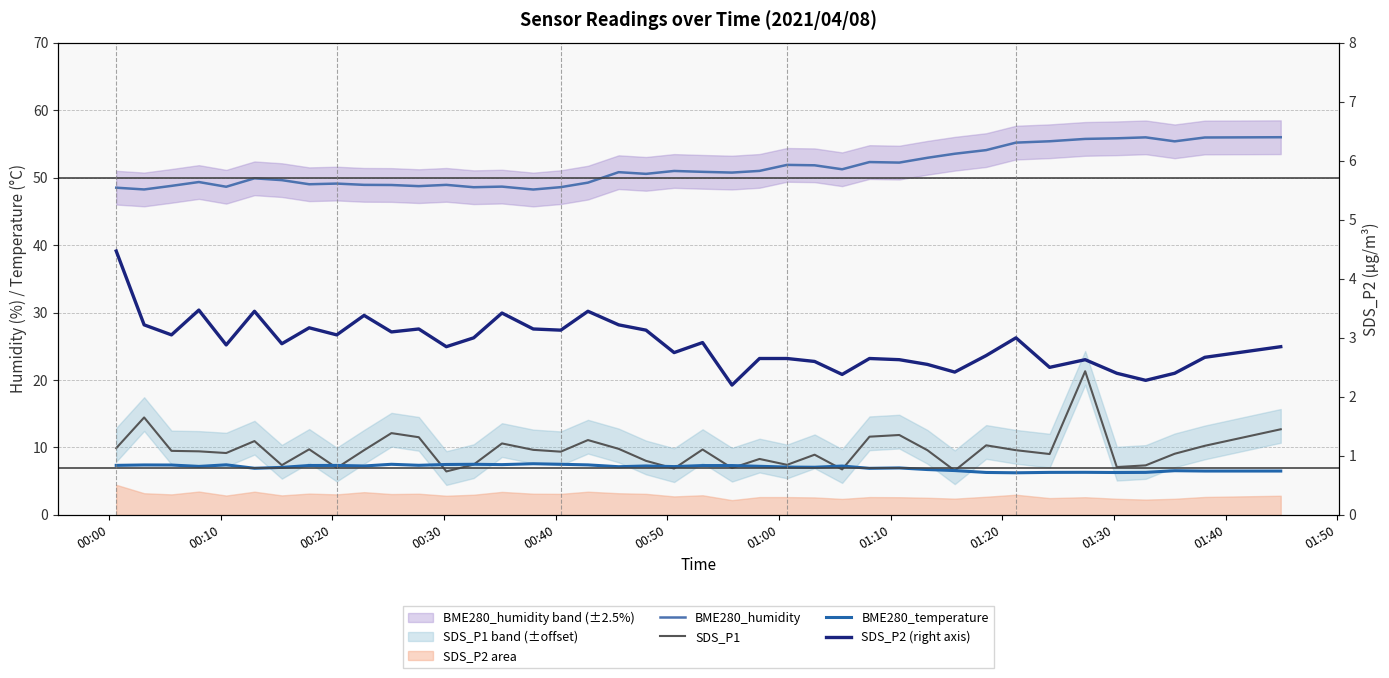

Which series has the largest range (max minus min)?

SDS_P1